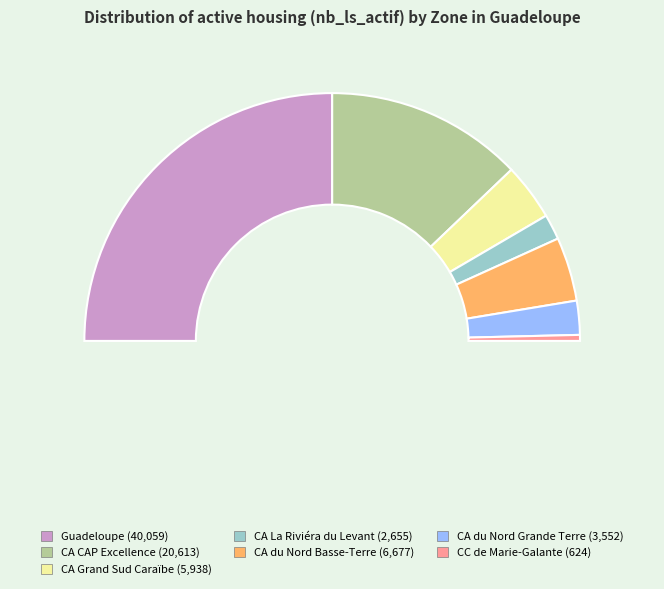

How many segments does this pie chart have?

7